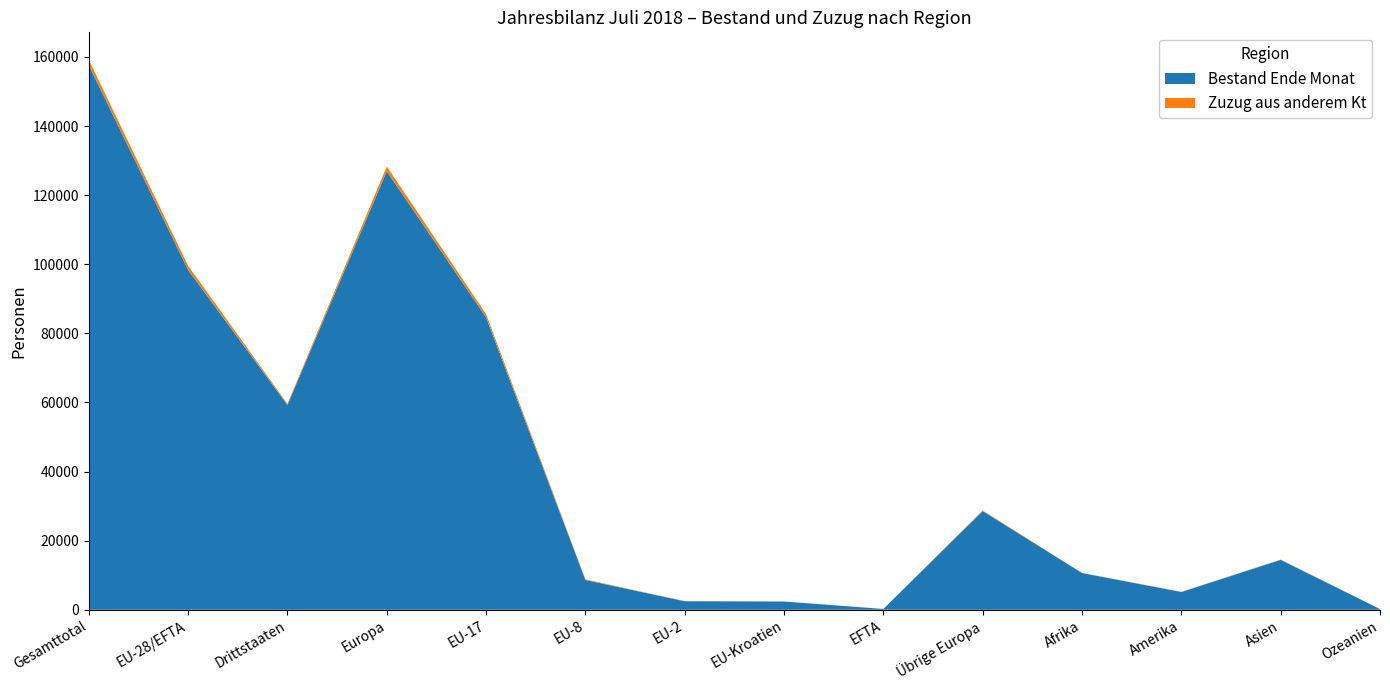

Reading left to right, what are all the values shown in this chart?

Bestand Ende Monat: Gesamttotal=157618	EU-28/EFTA=98355	Drittstaaten=59263	Europa=126930	EU-17=84644	EU-8=8622	EU-2=2464	EU-Kroatien=2387	EFTA=238	Übrige Europa=28575	Afrika=10626	Amerika=5142	Asien=14446	Ozeanien=205
Zuzug aus anderem Kt: Gesamttotal=1544	EU-28/EFTA=1197	Drittstaaten=347	Europa=1361	EU-17=950	EU-8=176	EU-2=52	EU-Kroatien=16	EFTA=3	Übrige Europa=164	Afrika=33	Amerika=62	Asien=85	Ozeanien=3